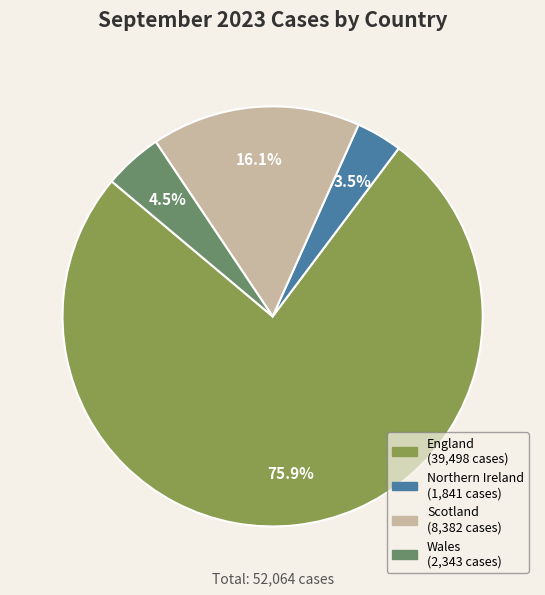

Is there a majority slice in this chart?

Yes